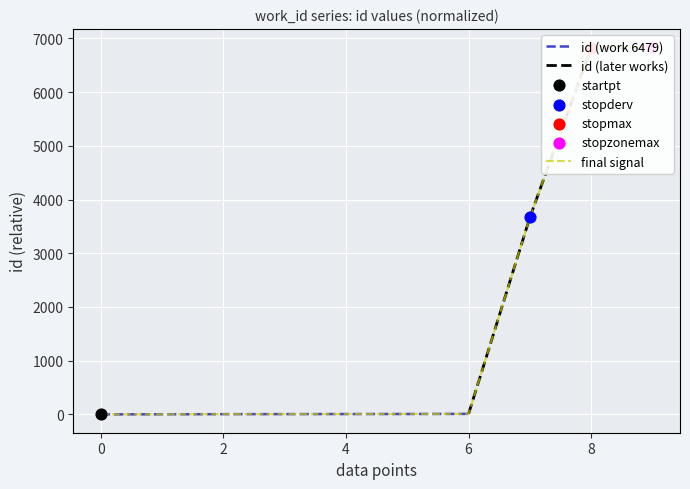

The id (work 6479) series shows 0 at 0. True or false?

True